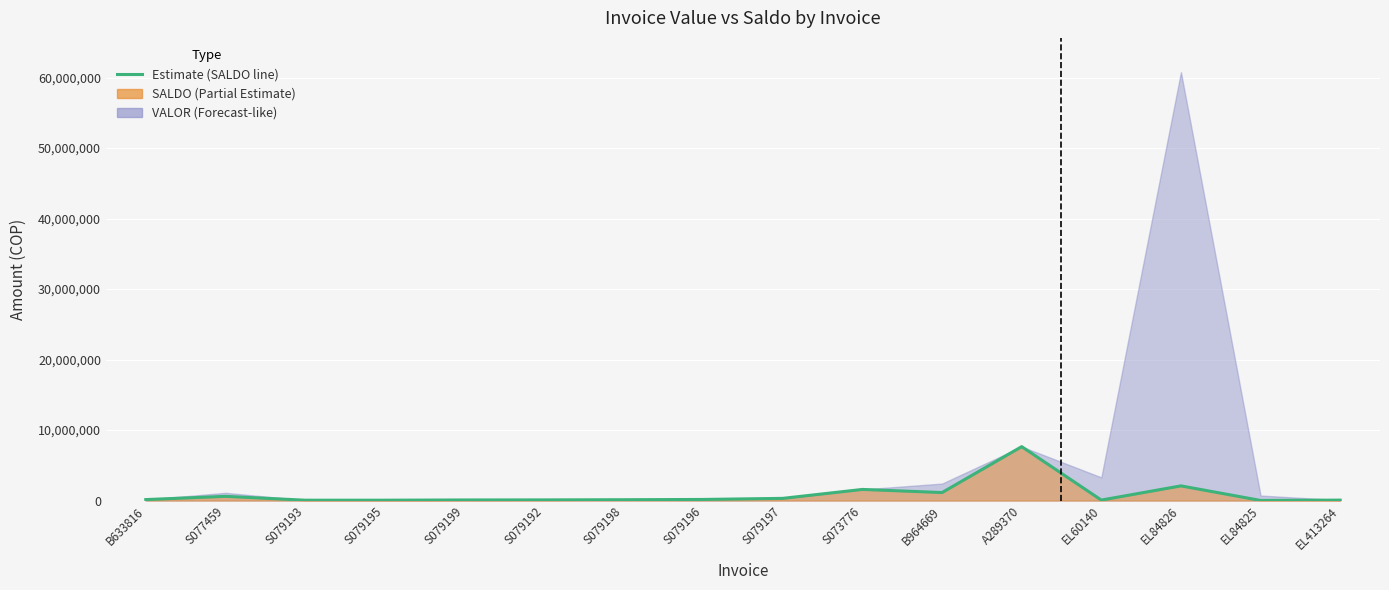

Rank the categories by value from lowest to highest.

EL84825, S079193, S079195, EL413264, EL60140, S079199, S079192, S079198, B633816, S079196, S079197, S077459, B964669, S073776, EL84826, A289370